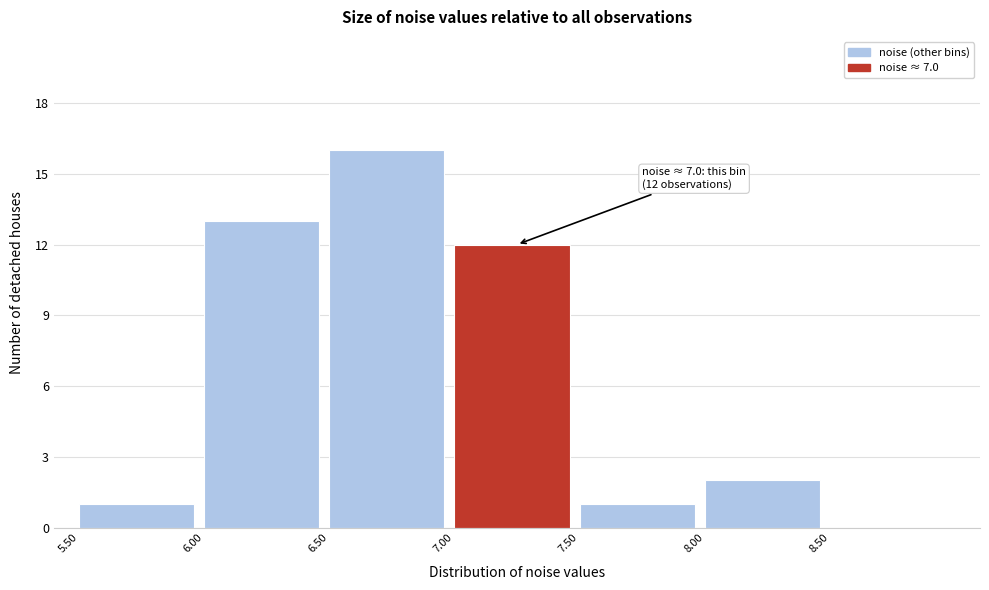

Which range on the x-axis has the tallest bar?

6.5 to 7.0